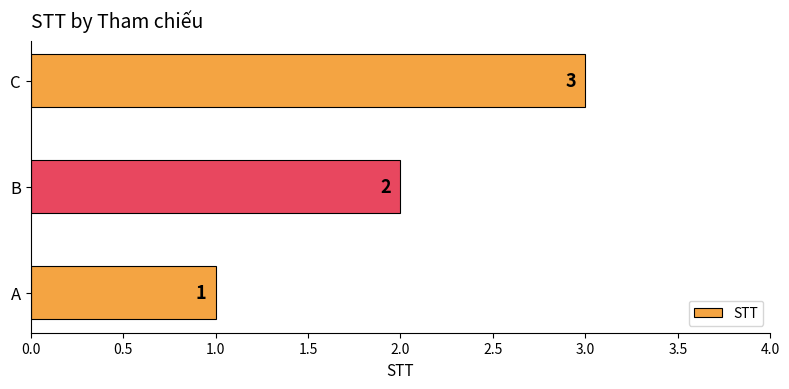

Which has a higher value, A or C?

C